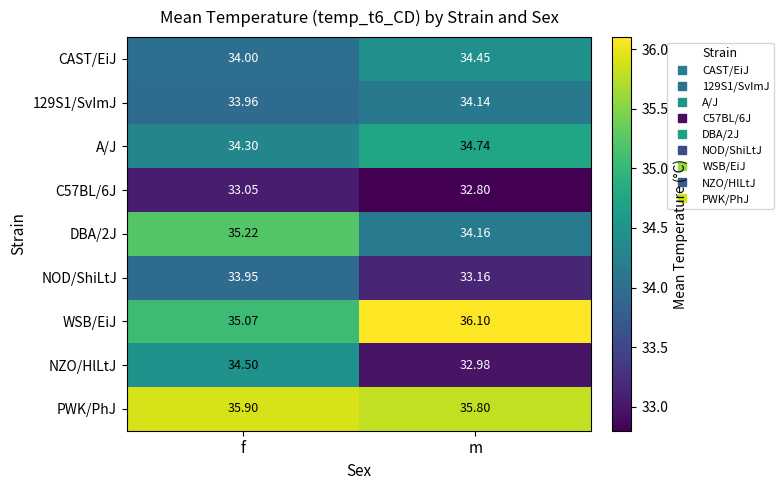

At how many categories does at least one series exceed 34?

2